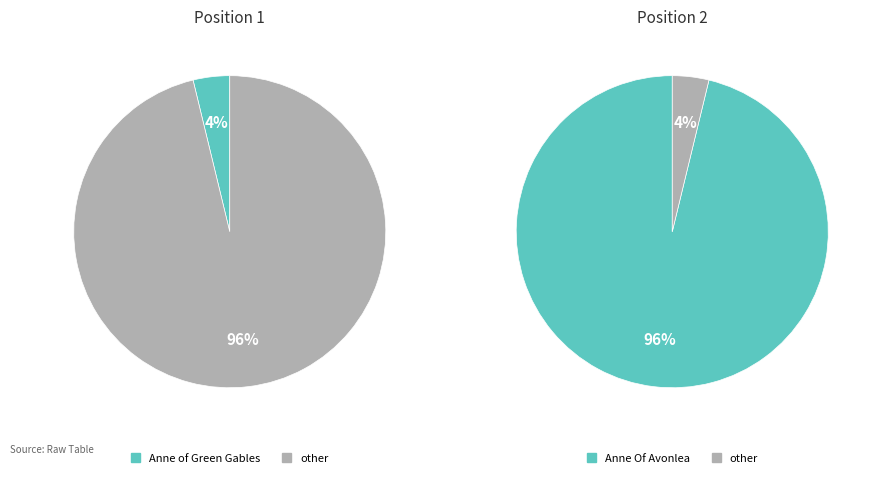

True or false: Anne Of Avonlea accounts for 96% of the total.

True